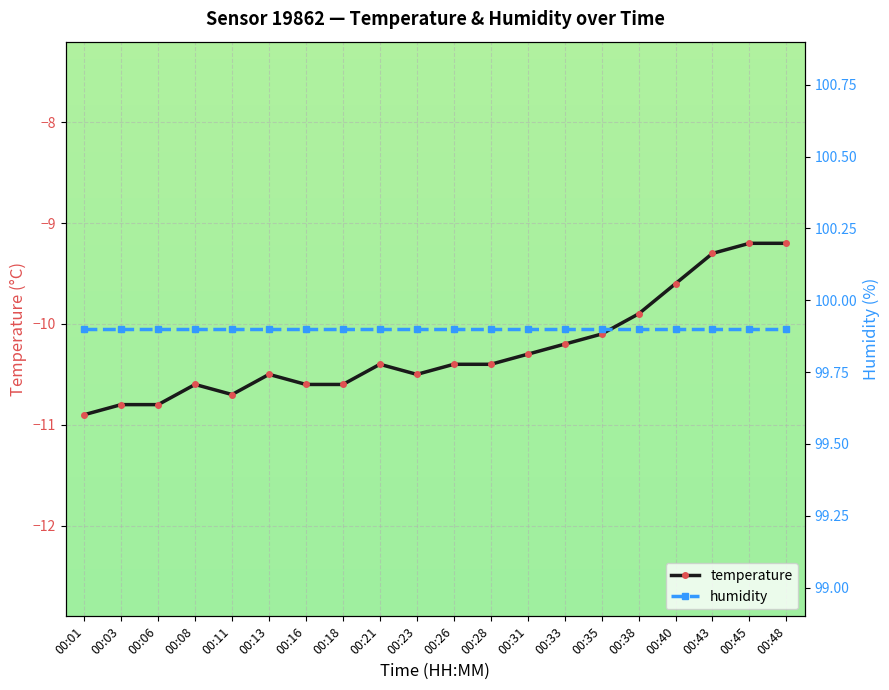

What is the highest value of the temperature series?

-9.2